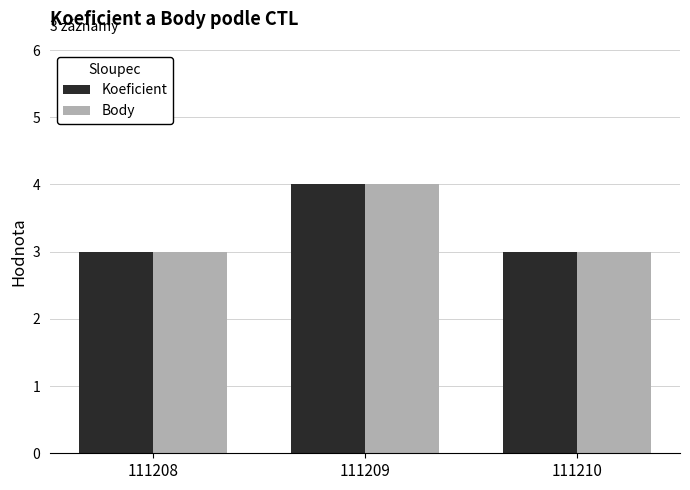

True or false: Koeficient has a value of 3 at 111210.

True